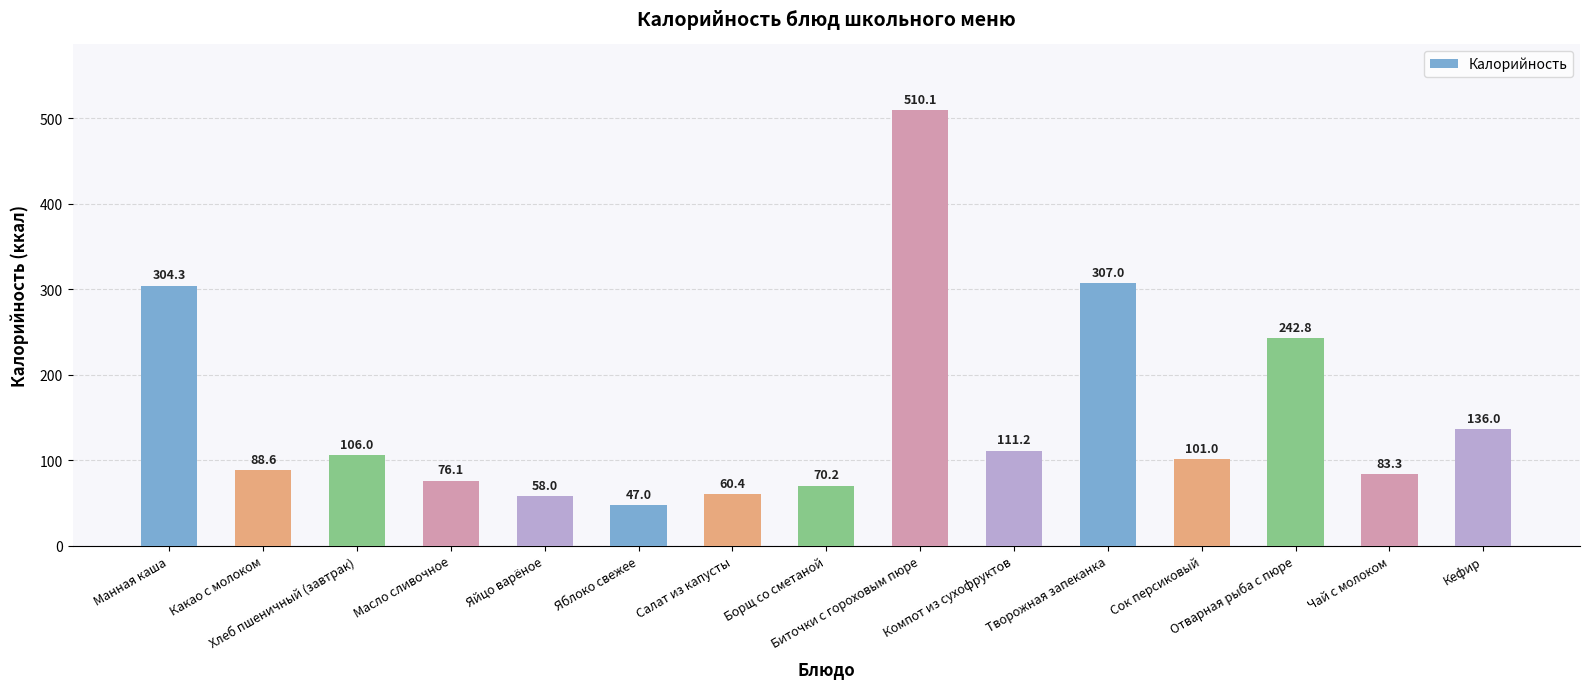

The chart shows a value of 88.6 at Какао с молоком. True or false?

True